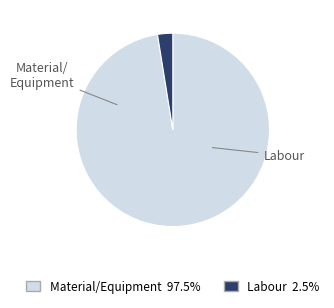

Is there a majority slice in this chart?

Yes